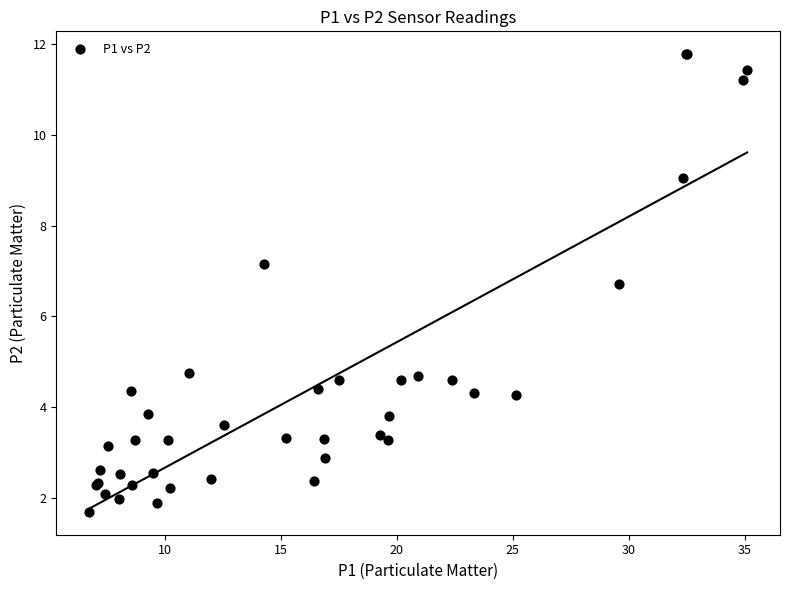

What Y value in the scatter plot is closest to 6?

6.7